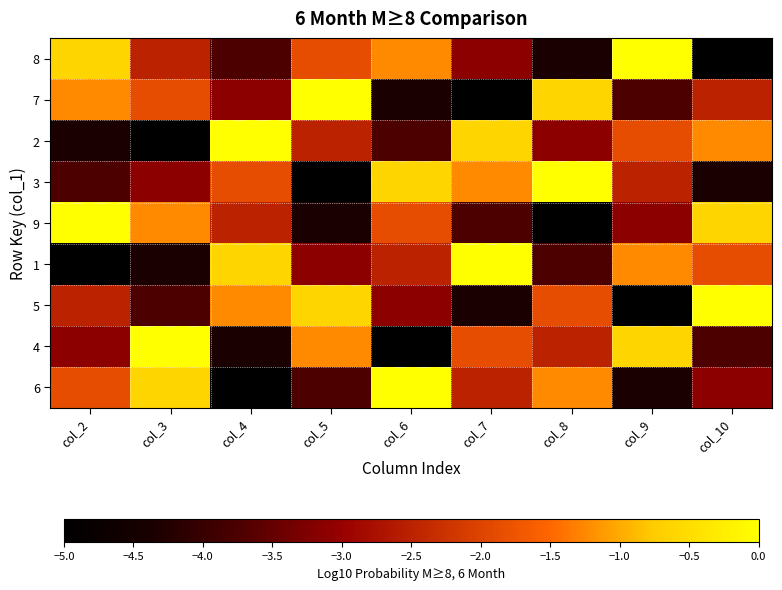

Rank the series at col_4 from highest to lowest value.

2, 1, 5, 3, 9, 7, 8, 4, 6